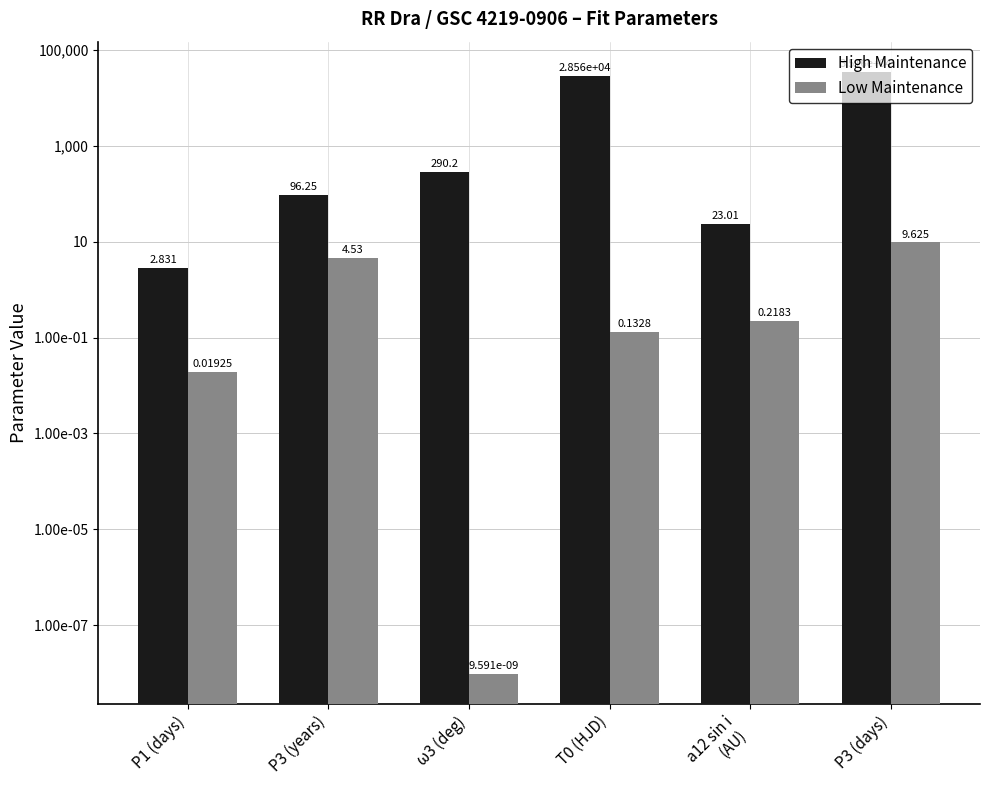

Reading left to right, extract all data points from this chart.

High Maintenance: P1 (days)=2.8	P3 (years)=96.3	ω3 (deg)=290.2	T0 (HJD)=28561.0	a12 sin i
(AU)=23.0	P3 (days)=35156.1
Low Maintenance: P1 (days)=0.0	P3 (years)=4.5	ω3 (deg)=0.0	T0 (HJD)=0.1	a12 sin i
(AU)=0.2	P3 (days)=9.6